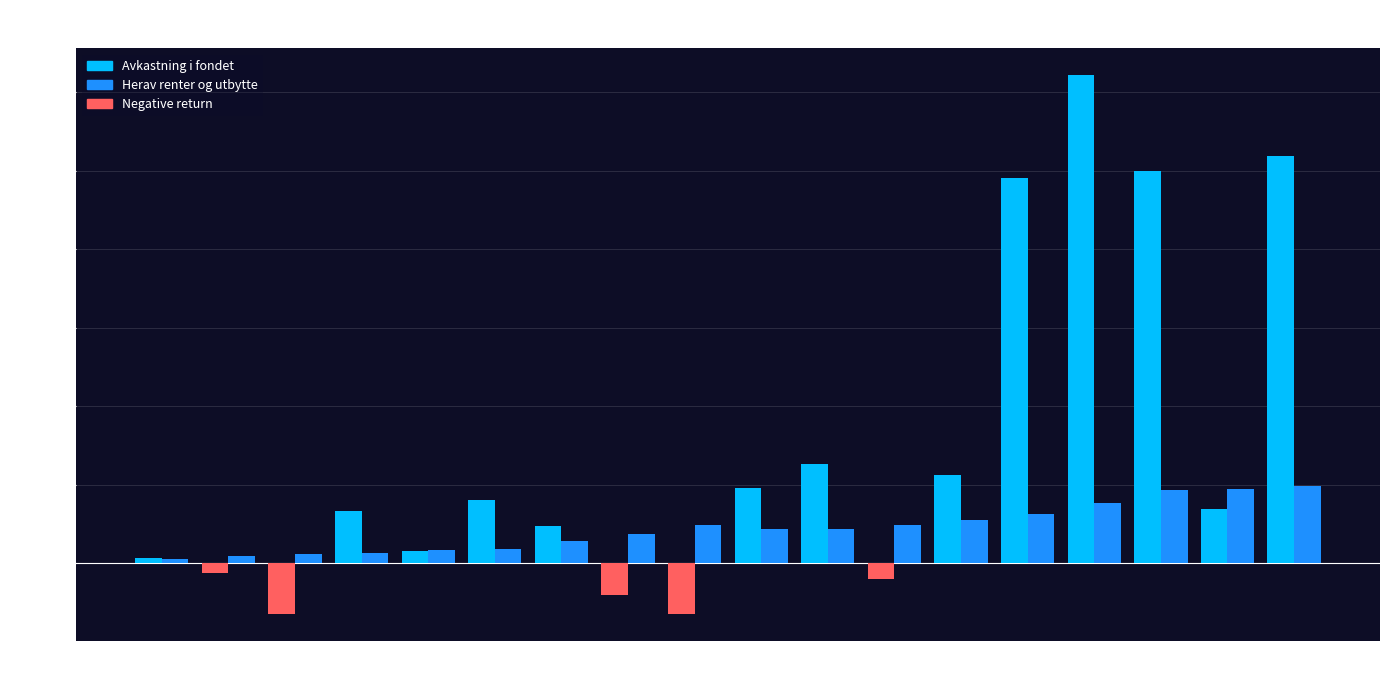

The Herav renter og utbytte series shows 10.9 at 2000. True or false?

True